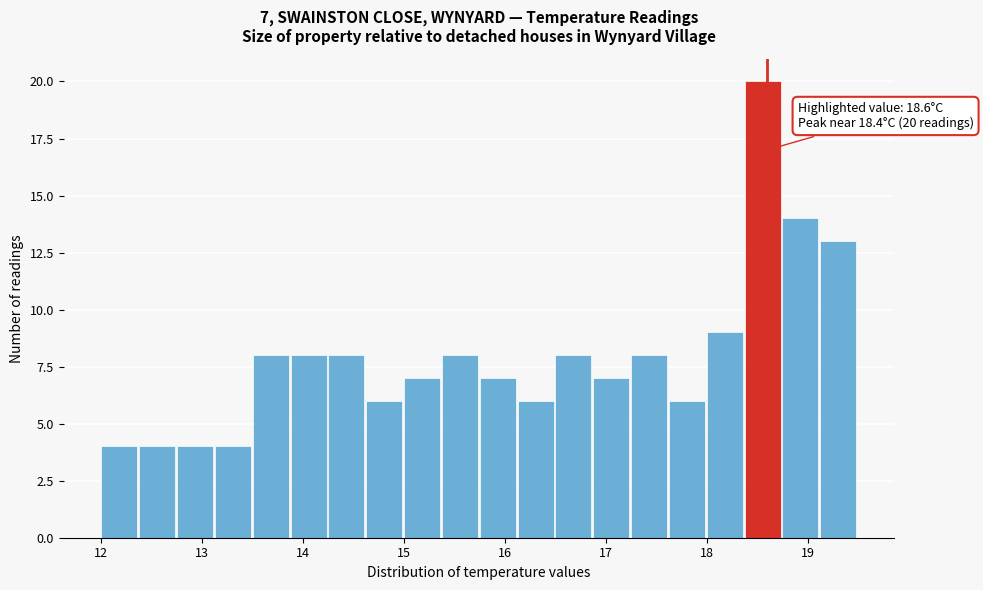

Read against the x-axis, roughly where is the centre of the tallest bar?

18.6